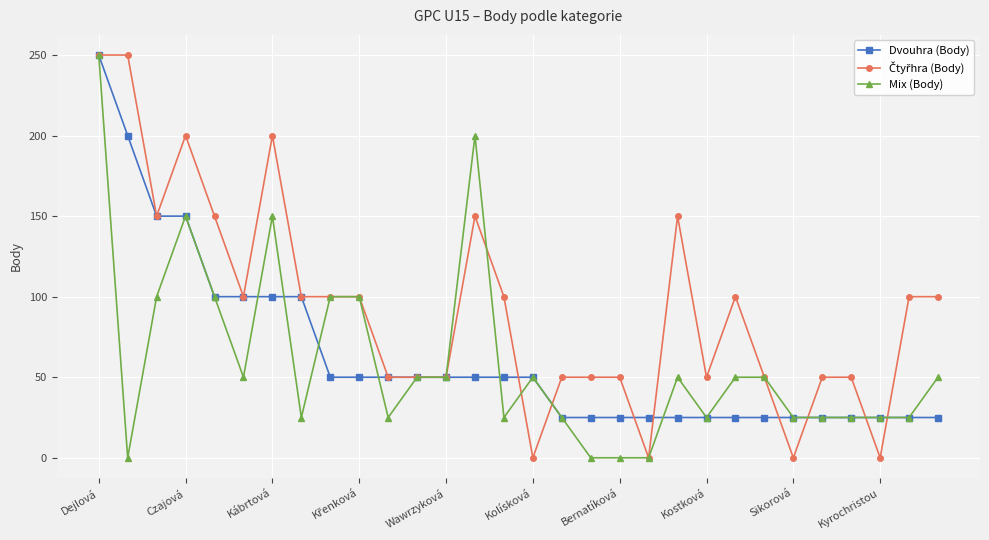

True or false: Mix (Body) has more than 0 interior local peaks.

True